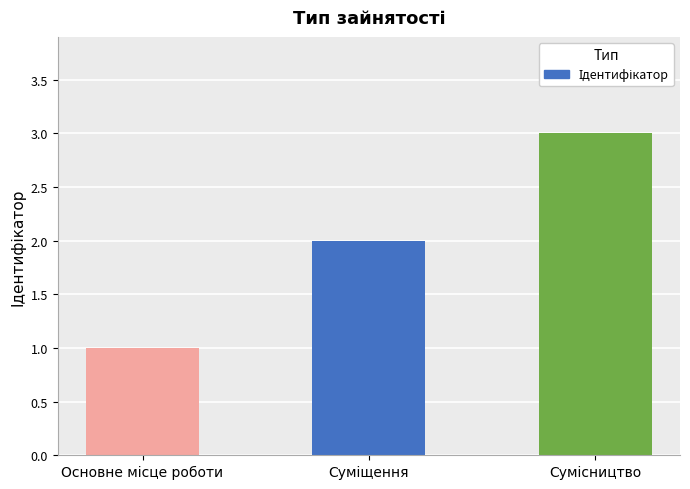

What is the value of the 3rd bar from the left?

3